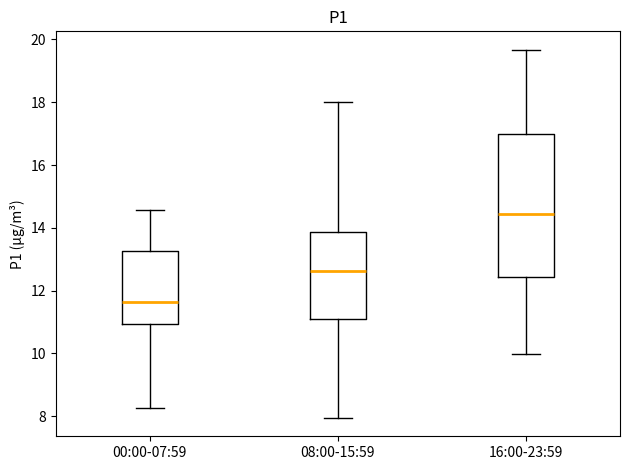

Which box is the tallest, from its lower edge to its upper edge?

16:00-23:59